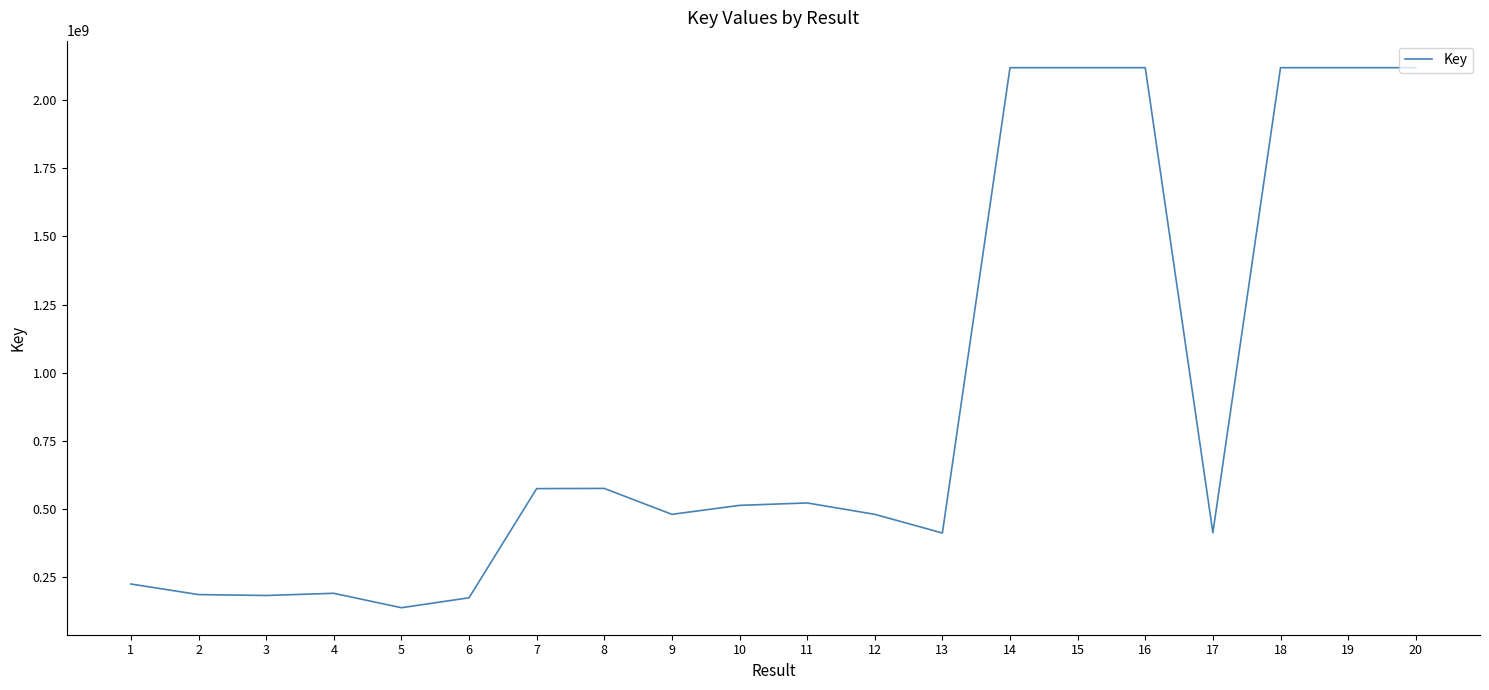

What is the change in value from 17 to 20?

+1703620363